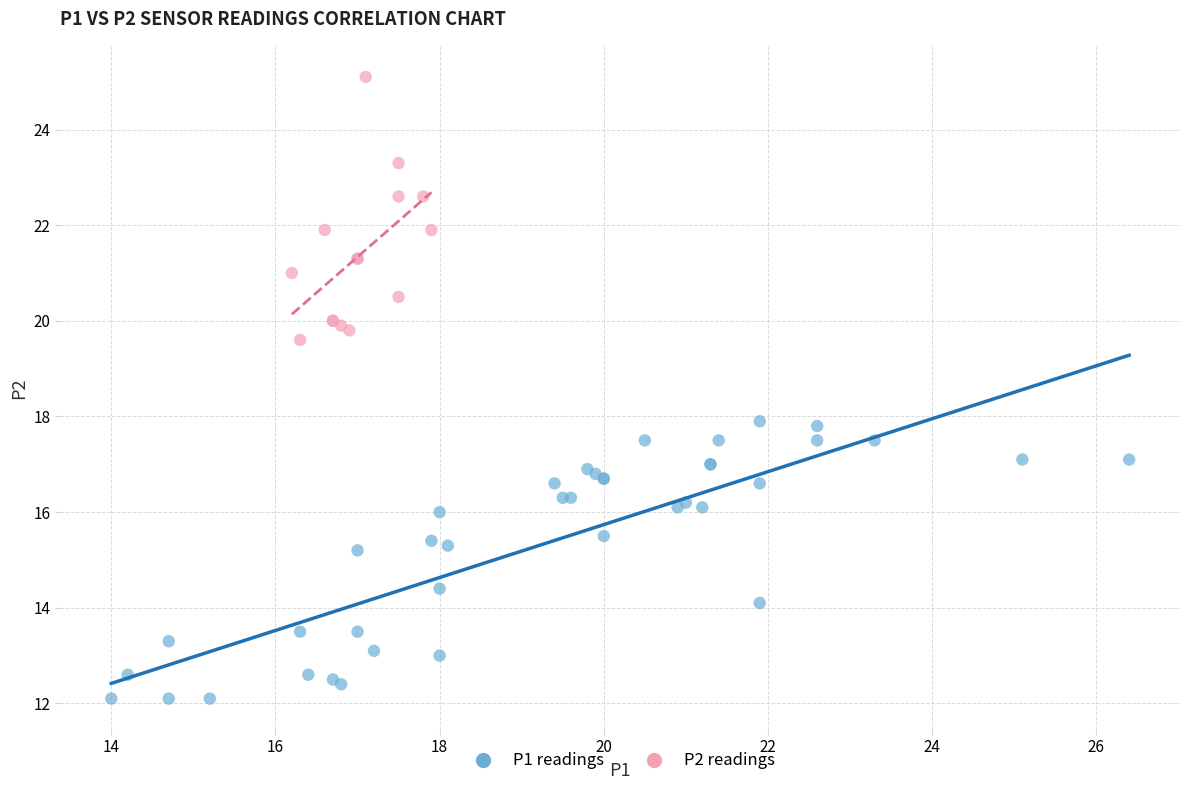

Which series contains the lowest Y value?

P1 readings